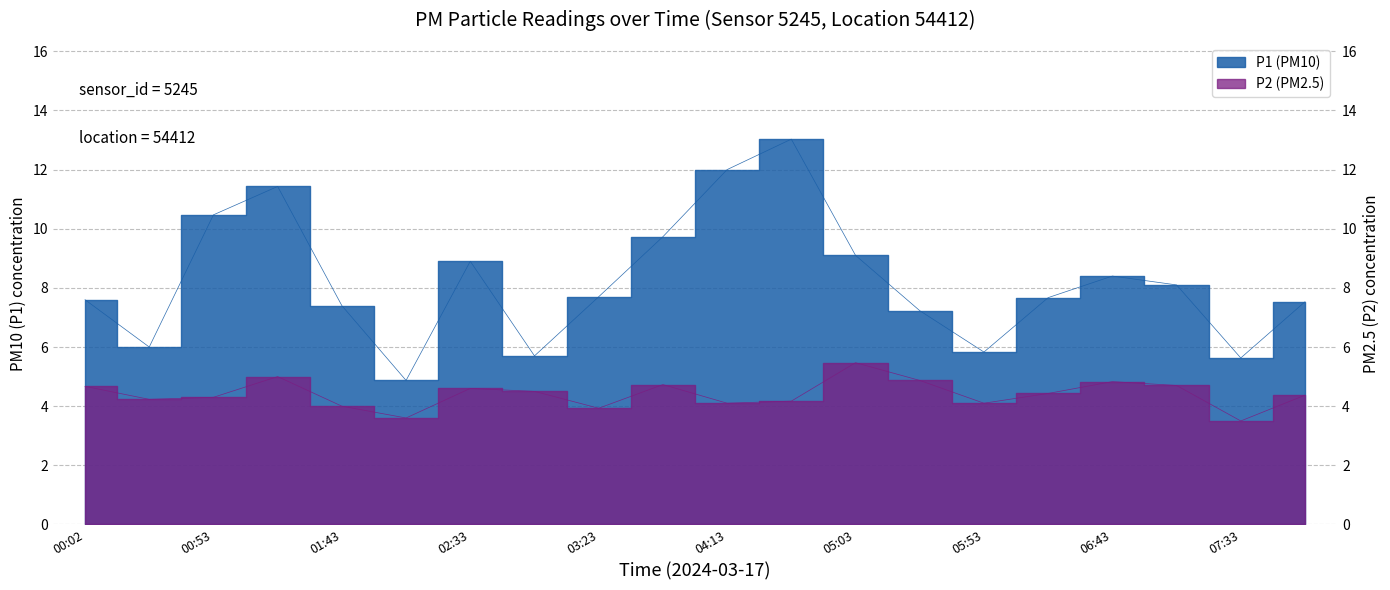

What is the label of the 2nd point from the right?

07:33